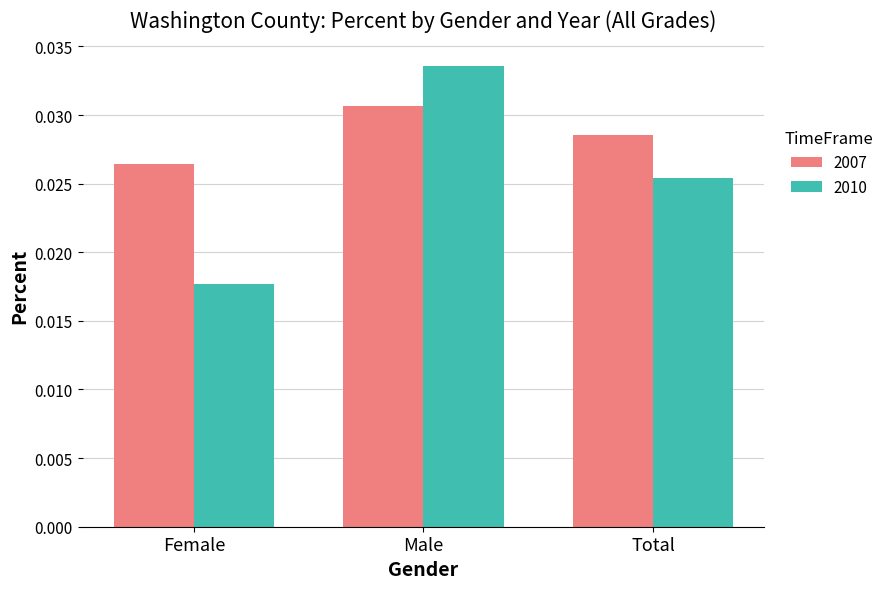

What is the sum of all 2010 values?

0.1